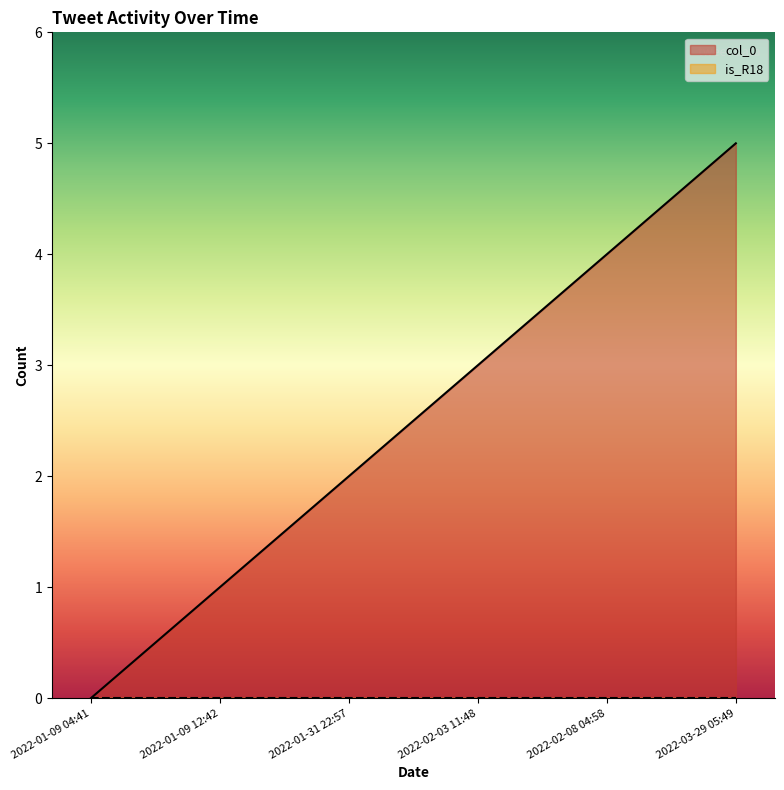

Which label corresponds to the largest value in the chart?

2022-03-29 05:49